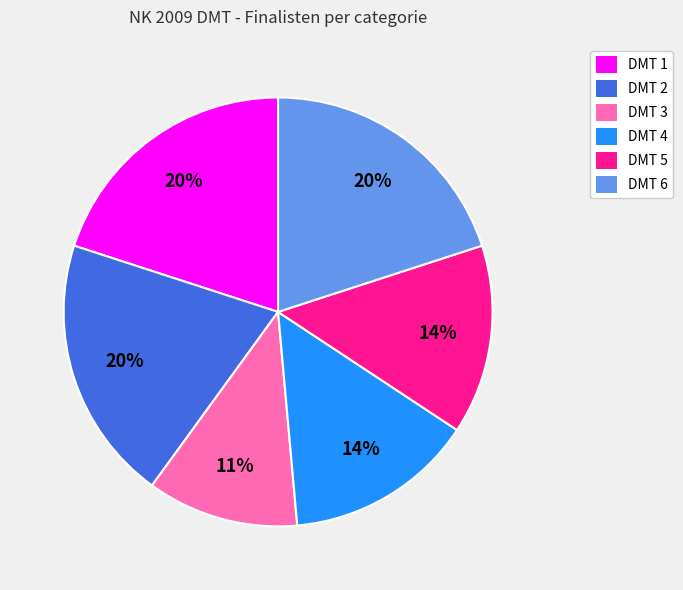

True or false: DMT 6 accounts for 25% of the total.

False